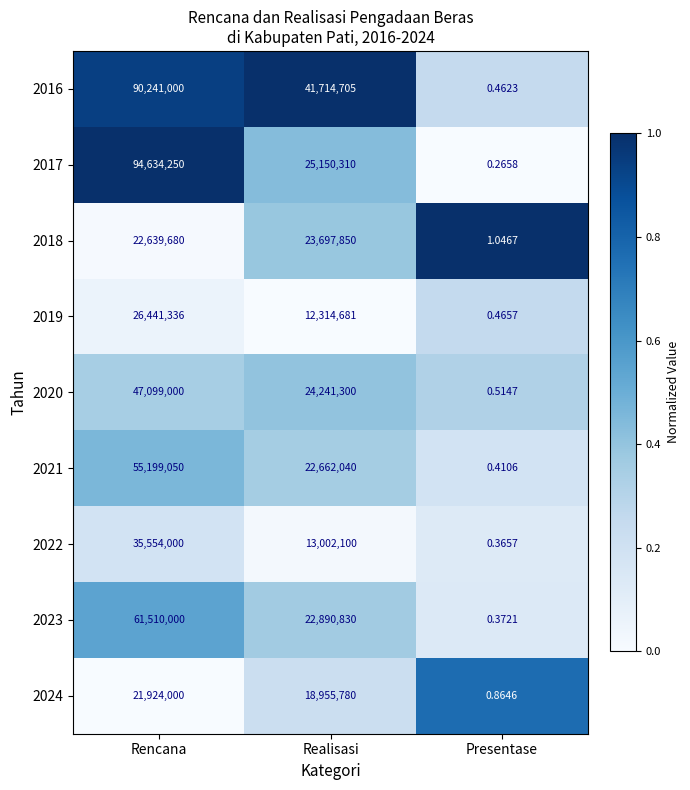

Which series has the largest total across all categories?

2016